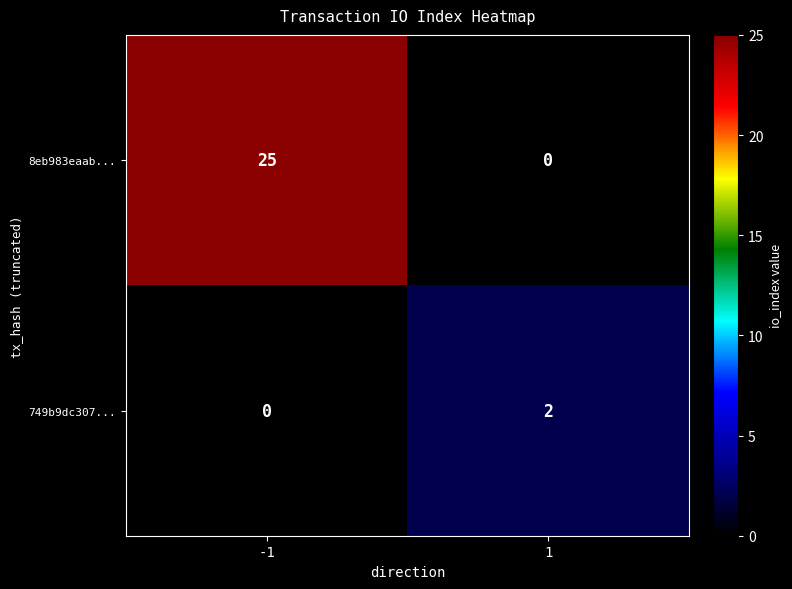

Which series has the largest total across all categories?

8eb983eaab...